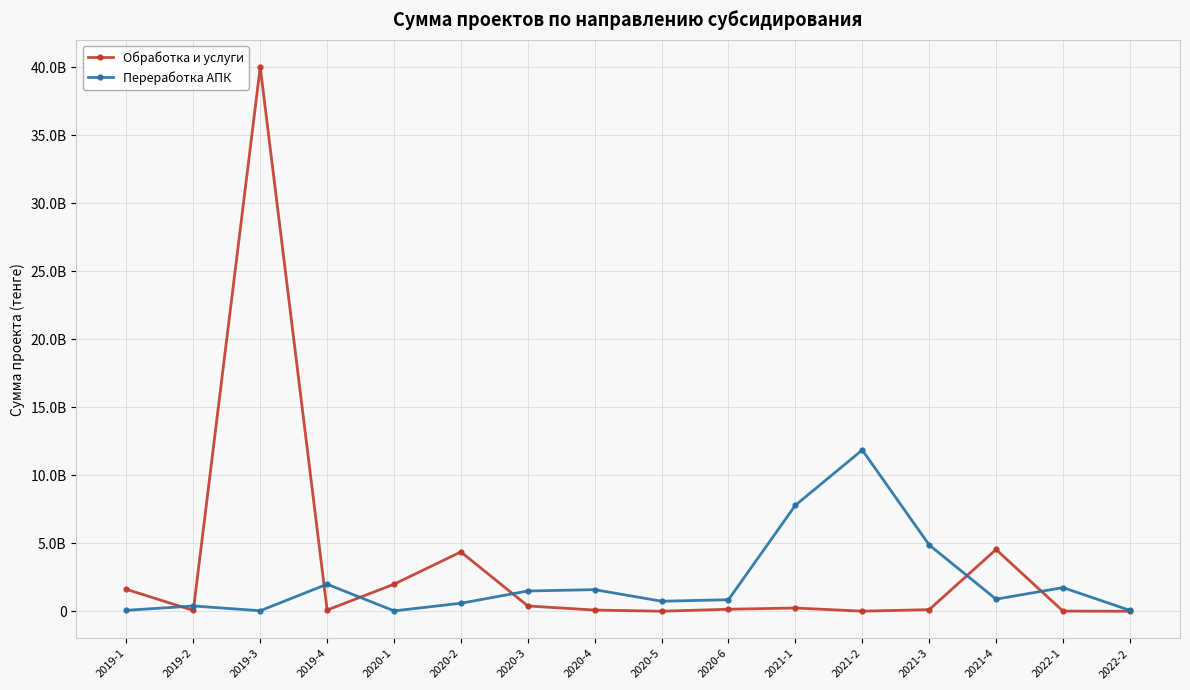

Between 2021-1 and 2020-2, which is larger?

2020-2